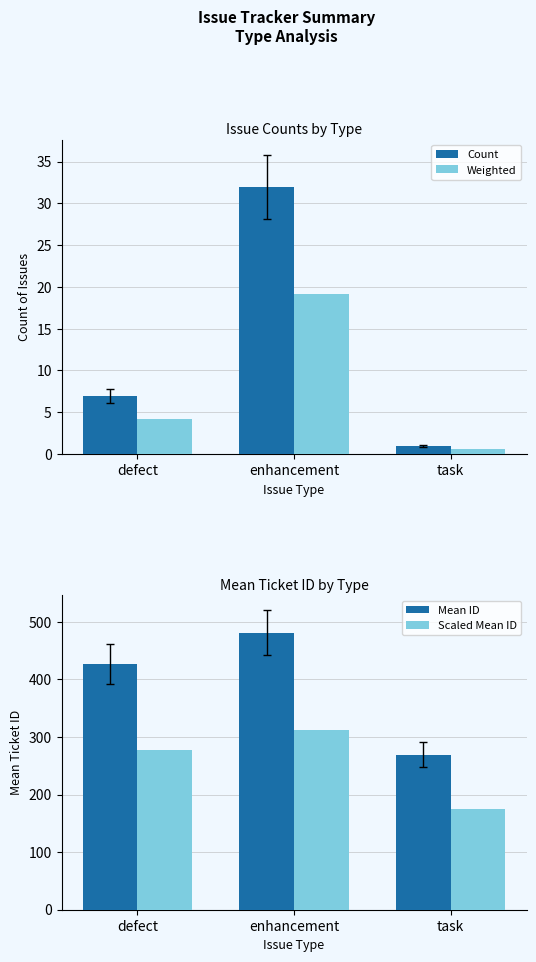

Which has a higher value, enhancement or defect?

enhancement